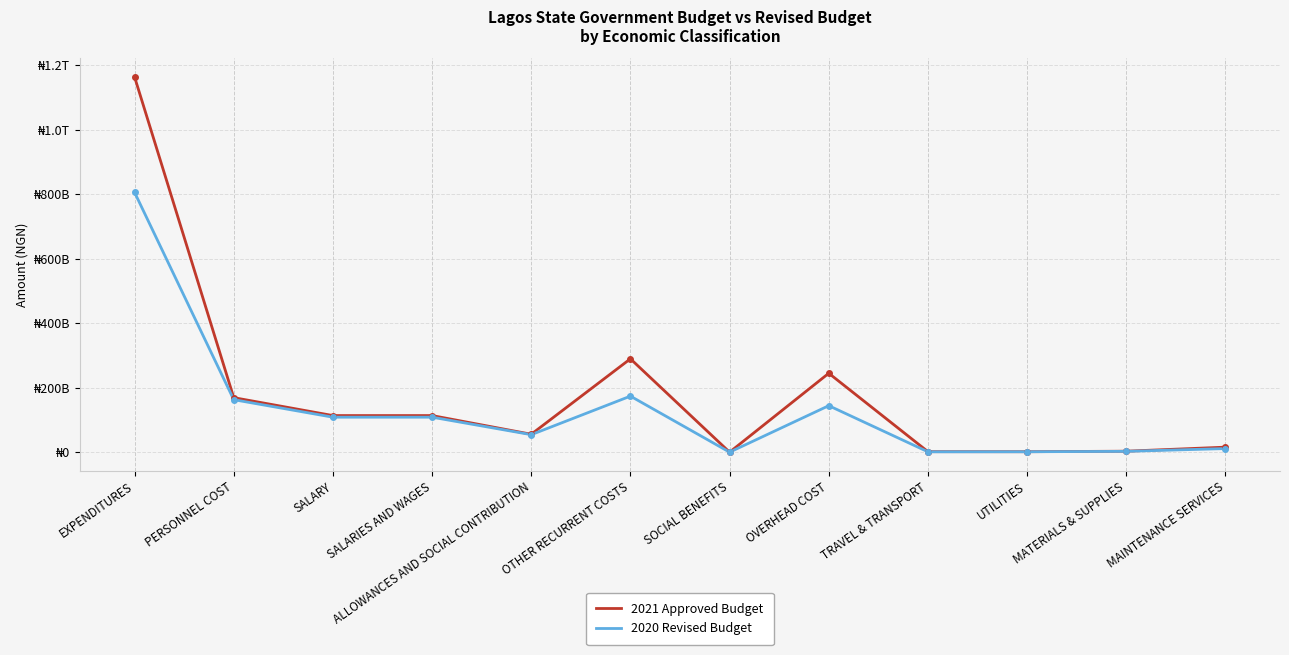

What is the value of the 2020 Revised Budget point at the 12th from the left?

11145205493.1